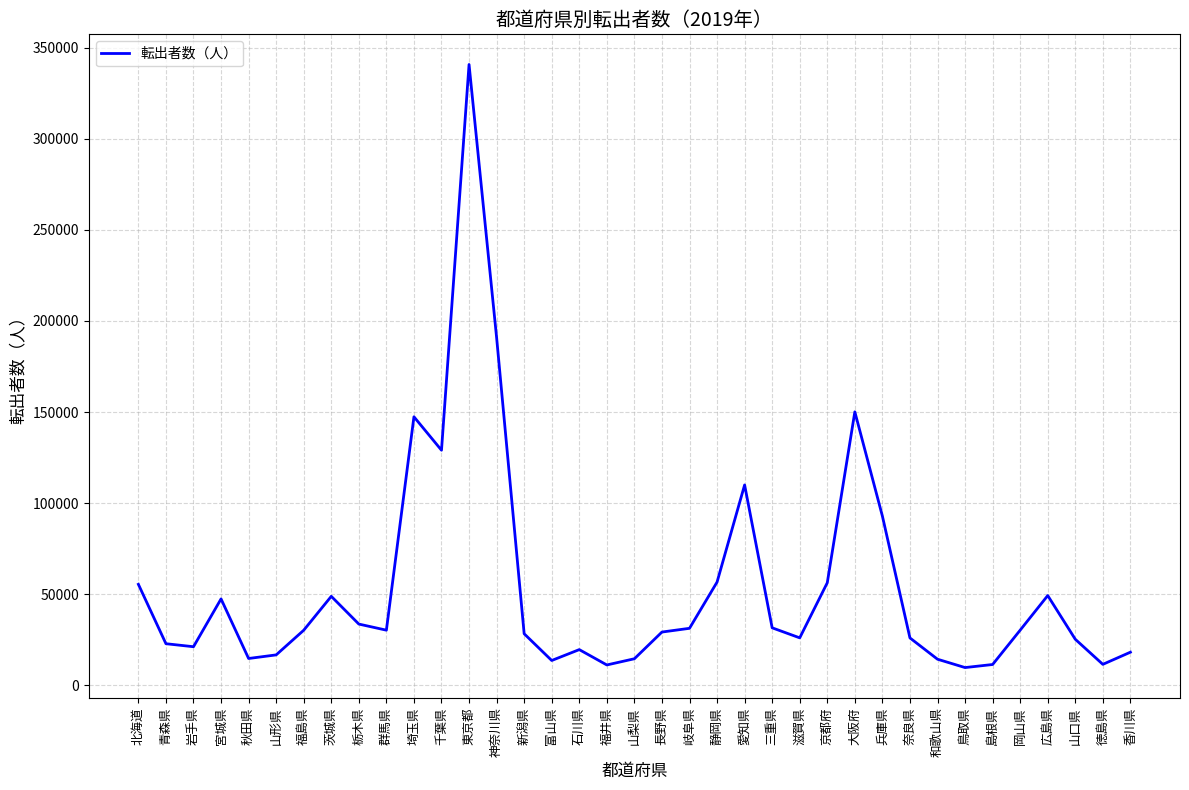

What is the change in value from 岩手県 to 福井県?

-10007